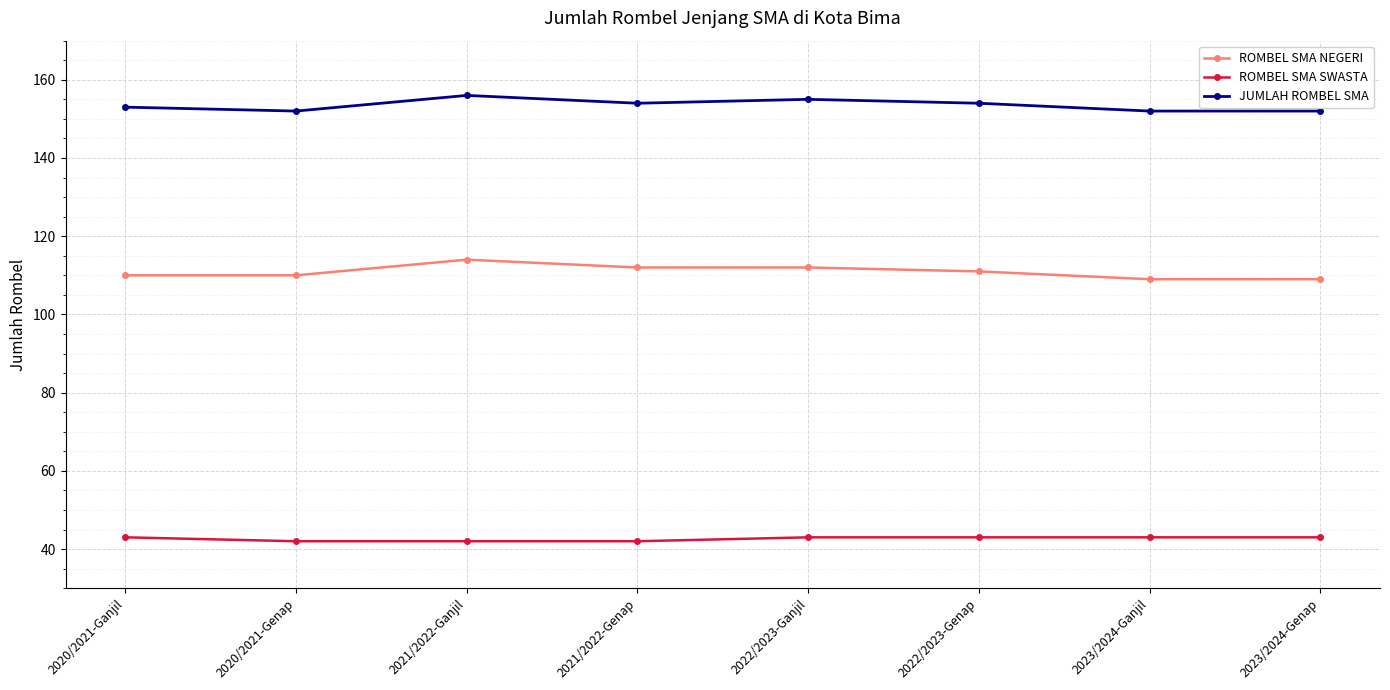

What is the label of the 3rd point from the left?

2021/2022-Ganjil